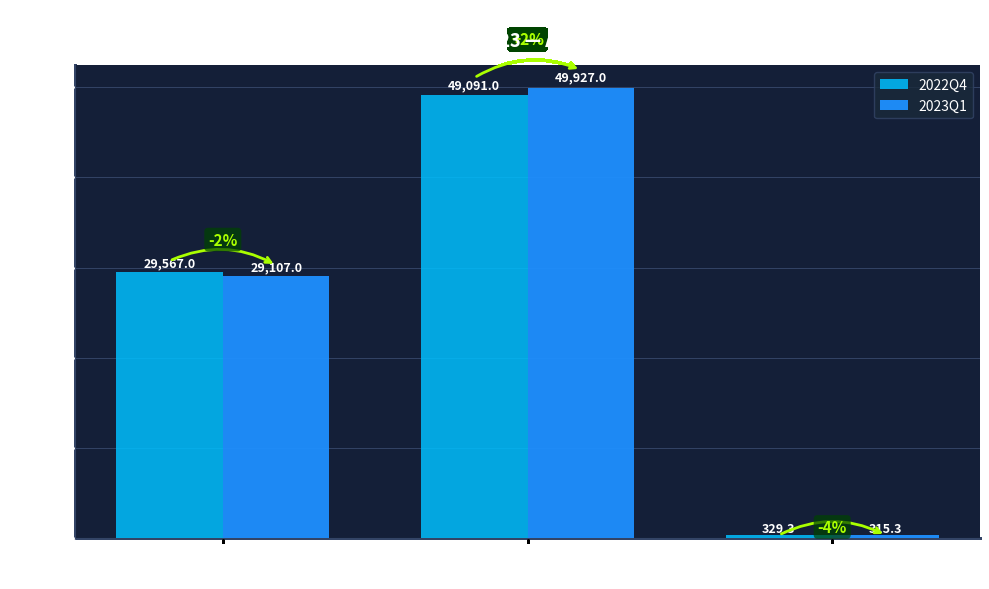

Where is 2023Q1 nearest to the value 25121?

Domestic New Autos
(Avg Unit Value)